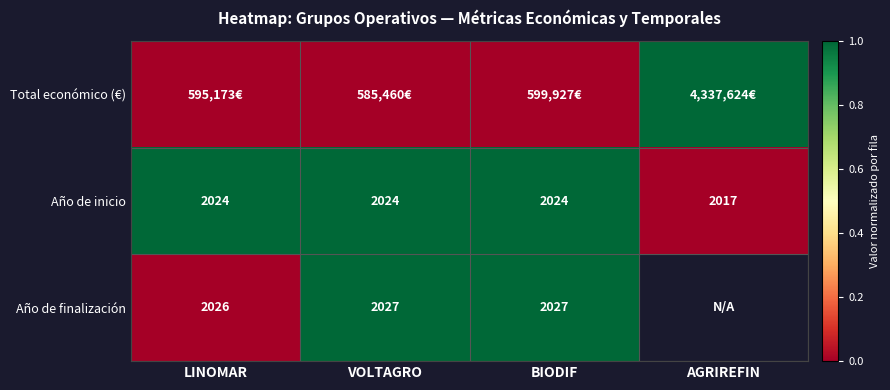

At which label does Año de inicio reach its minimum?

AGRIREFIN